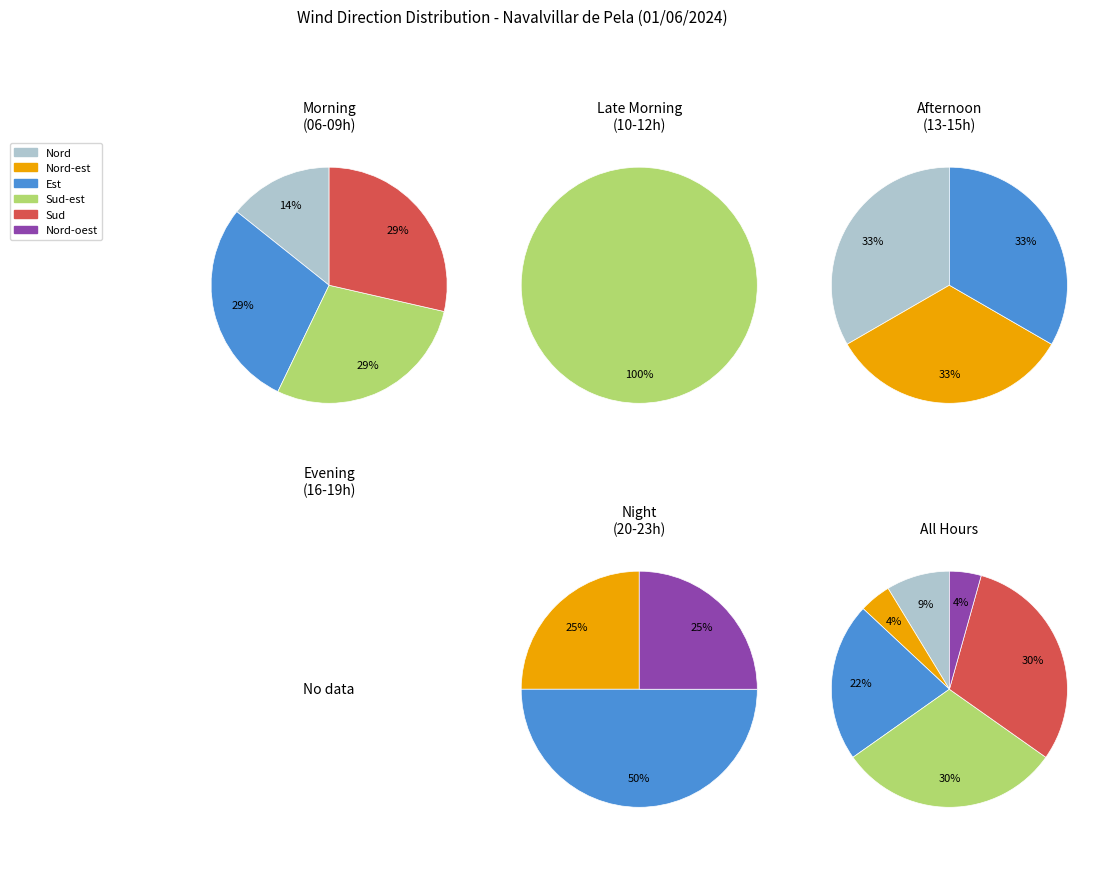

Which category has the biggest portion of the pie?

Sud-est